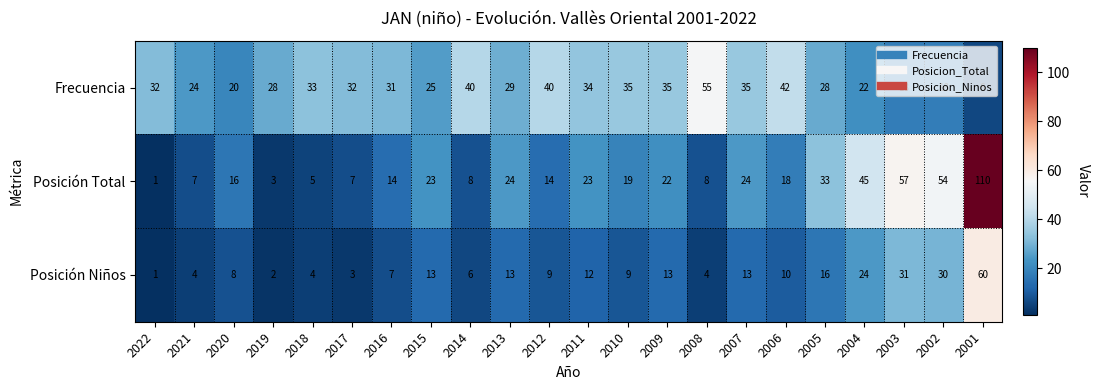

At which category does the chart reach its peak across all series?

2001